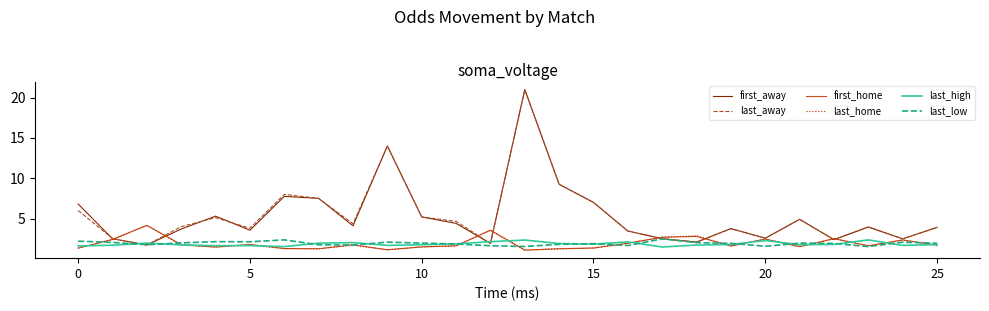

What is the smallest value displayed?

1.1